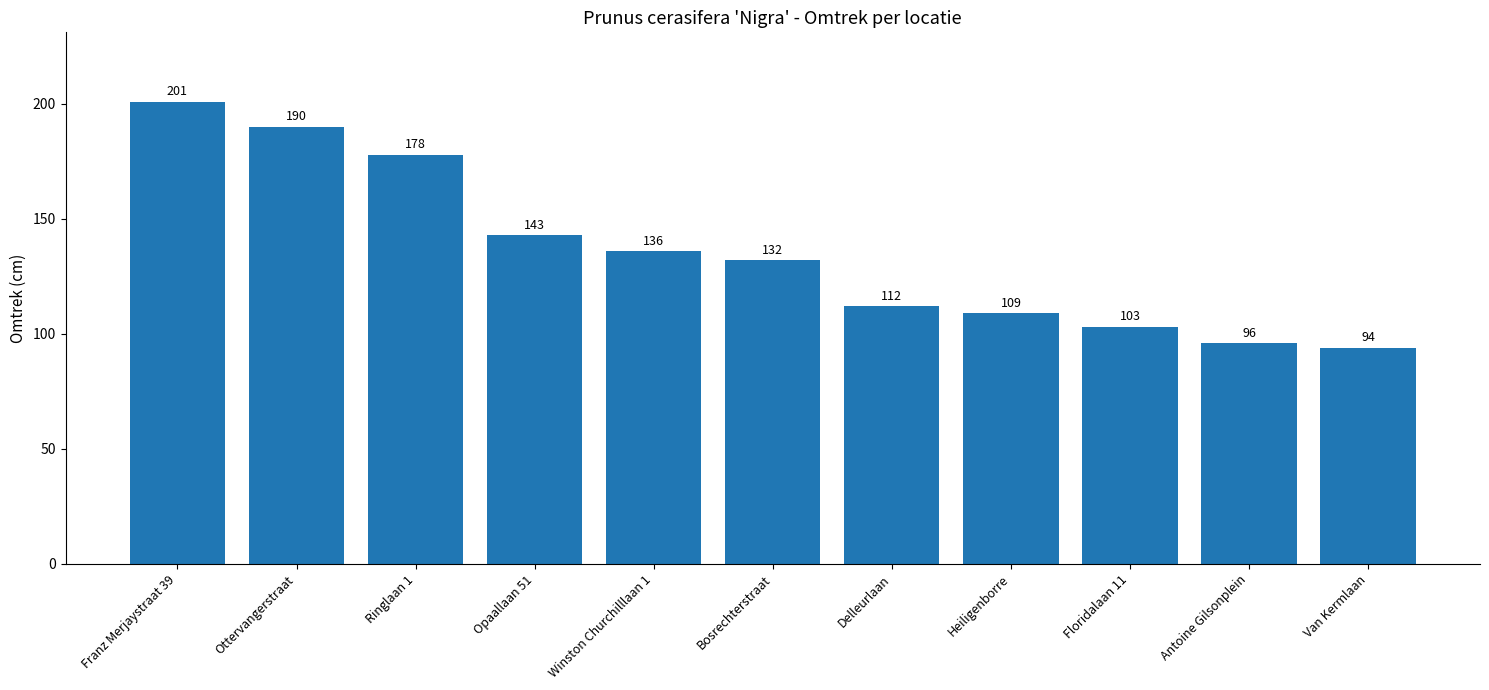

Which label corresponds to the largest value in the chart?

Franz Merjaystraat 39